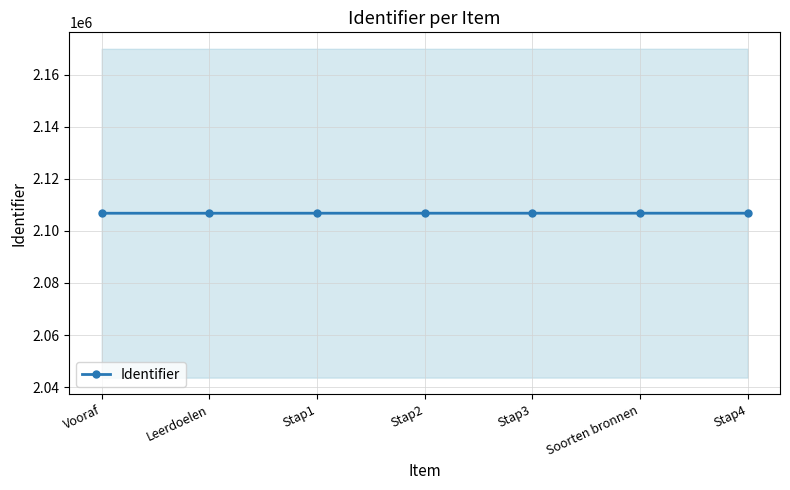

Reading right to left, list all the values displayed in this chart.

2106828	2106827	2106825	2106823	2106821	2106814	2106813